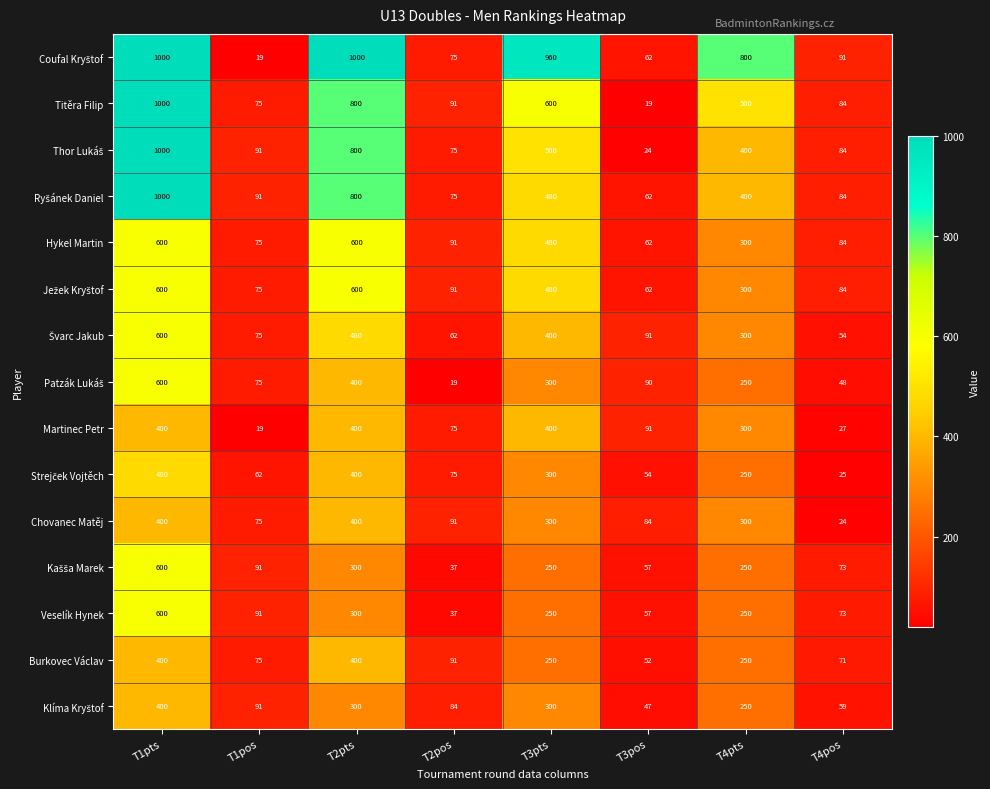

At how many categories does at least one series exceed 650?

4